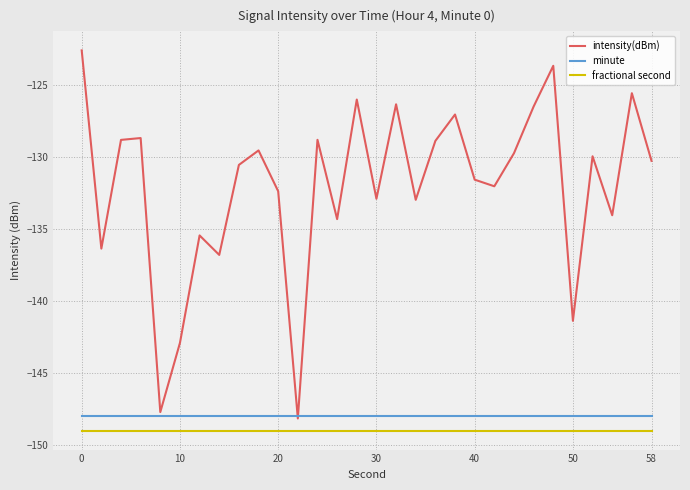

What is the maximum value shown in the chart?

-122.6